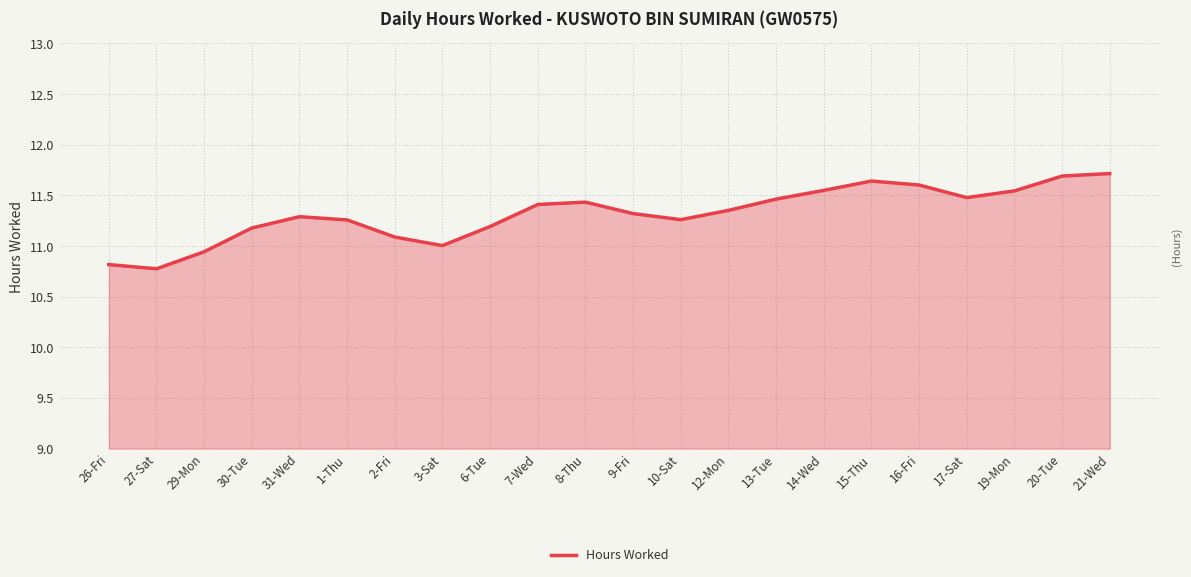

How many lines are shown in the chart?

1